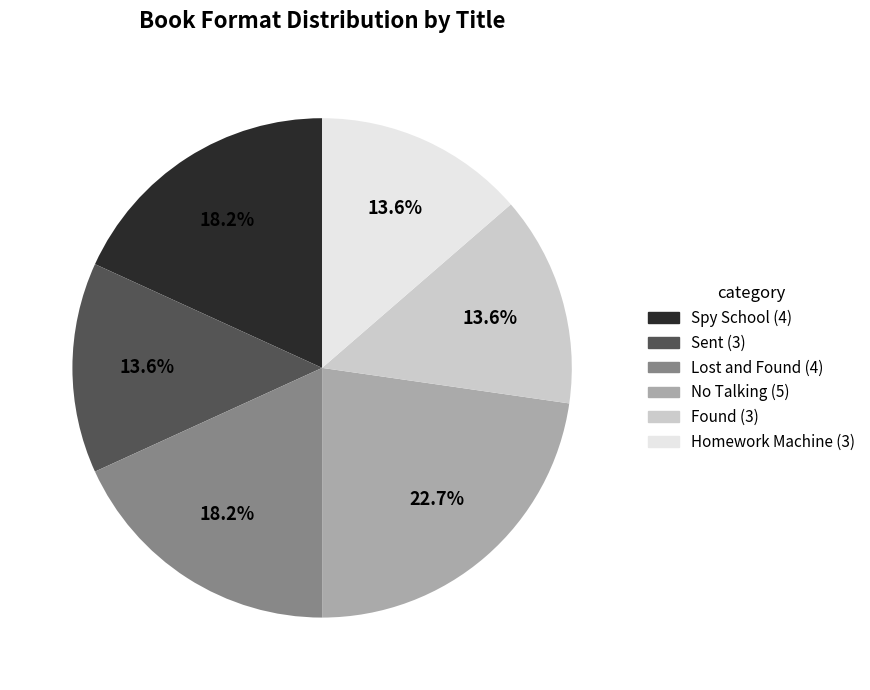

The No Talking slice represents 16% of the pie. True or false?

False